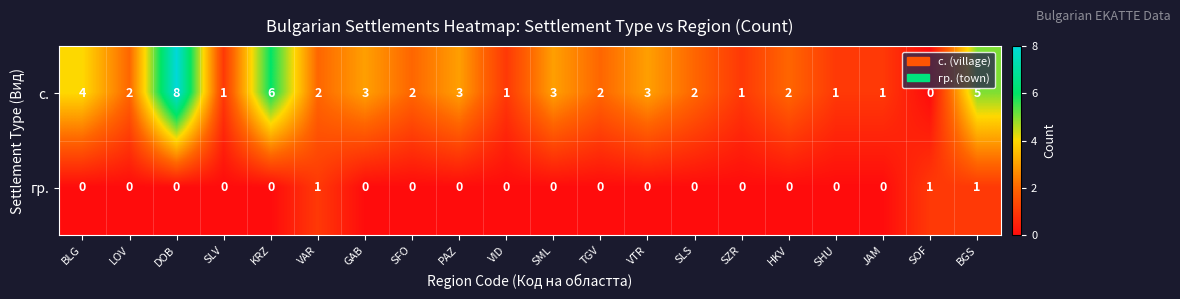

The с. series shows 1 at SHU. True or false?

True